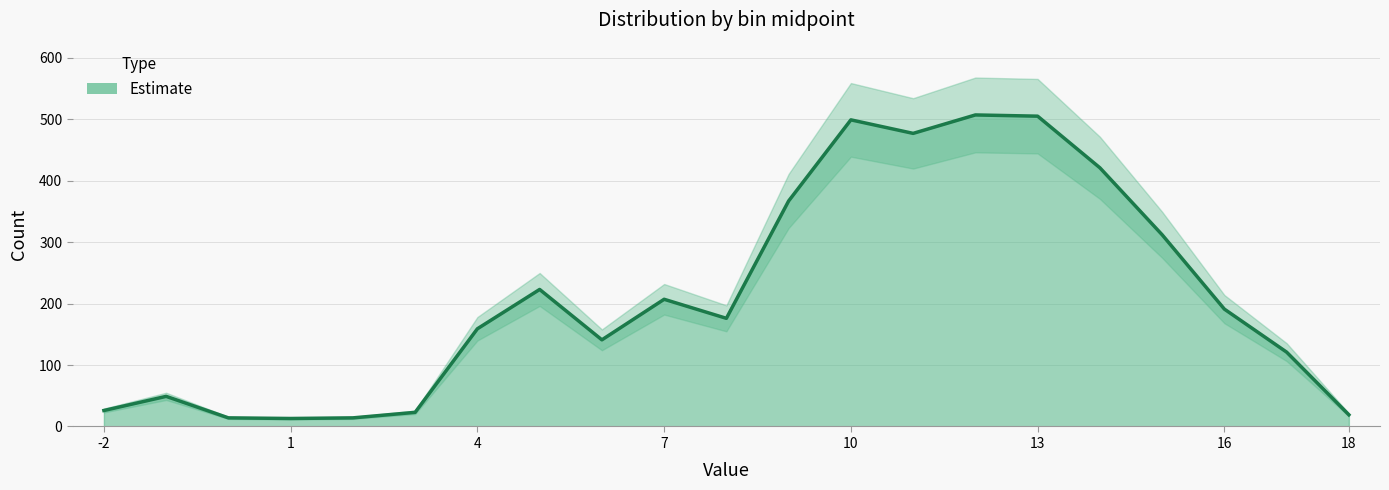

What is the smallest value displayed?

13